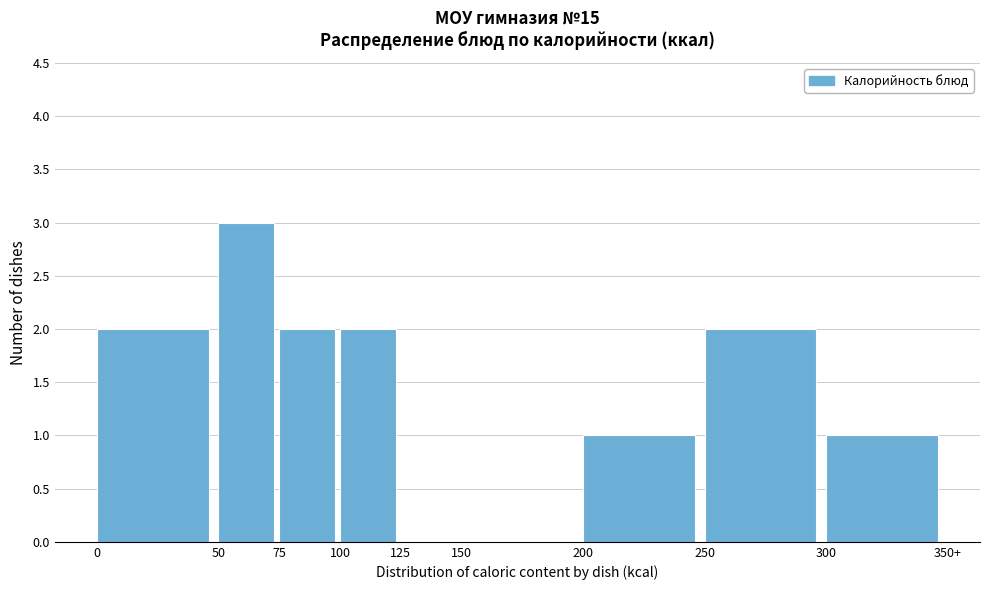

Reading left to right, what are all the values shown in this chart?

0=2	50=3	75=2	100=2	125=0	150=0	200=1	250=2	300=1